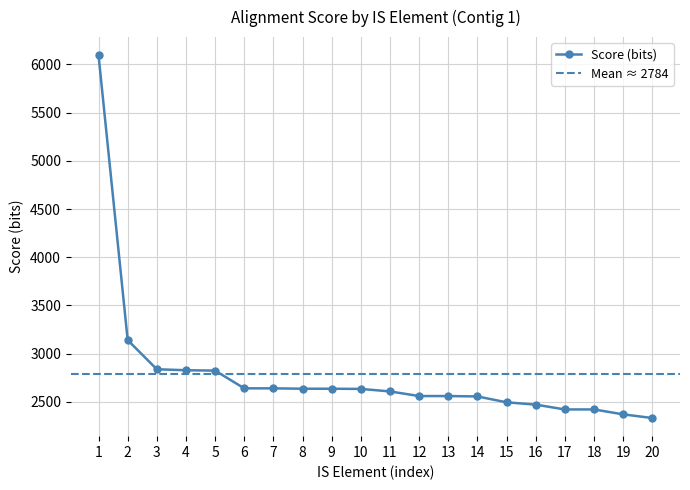

How many values are below 2633?

10